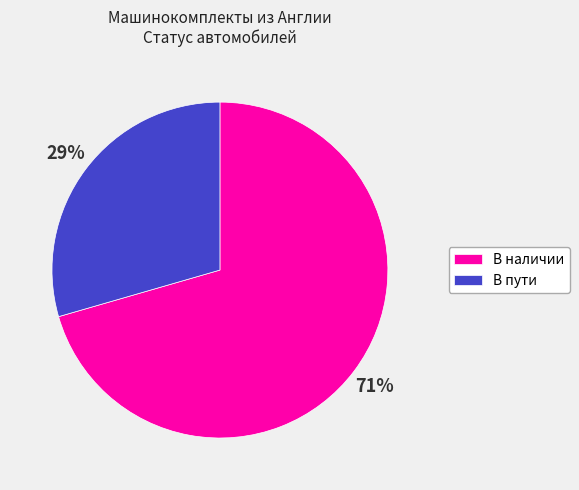

Rank the categories by value from highest to lowest.

В наличии, В пути